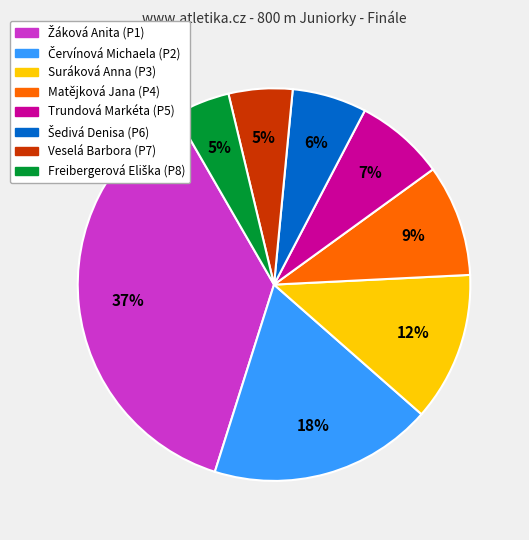

To the nearest percent, what percentage of the pie is Trundová Markéta?

7%